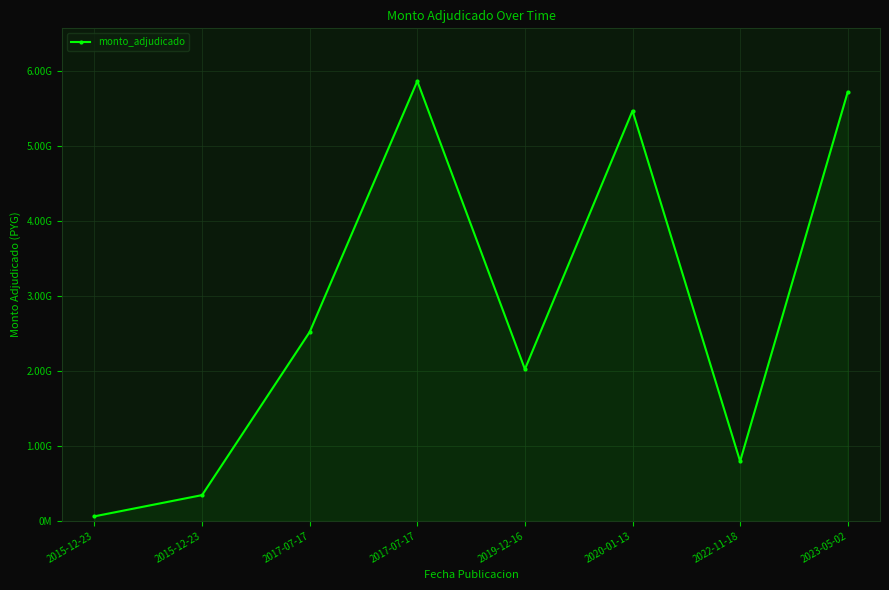

How many interior local valleys (lower than both neighbors) does the data have?

2